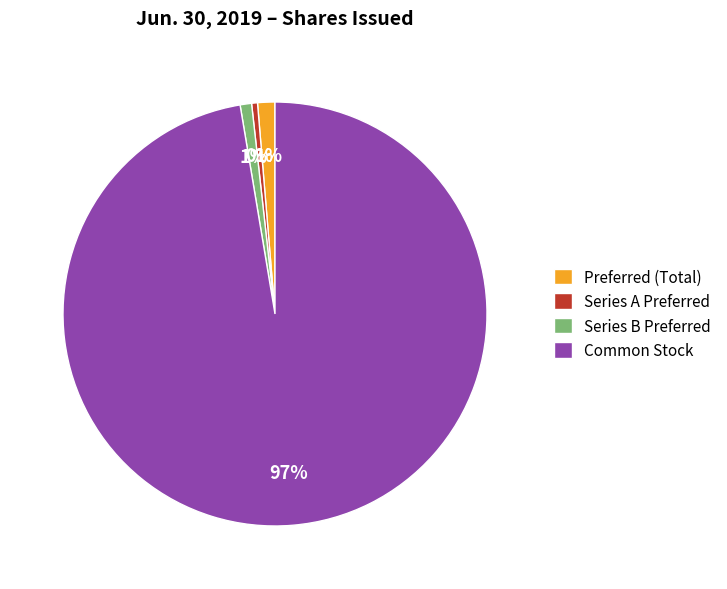

What is the largest slice in the pie chart?

Common Stock